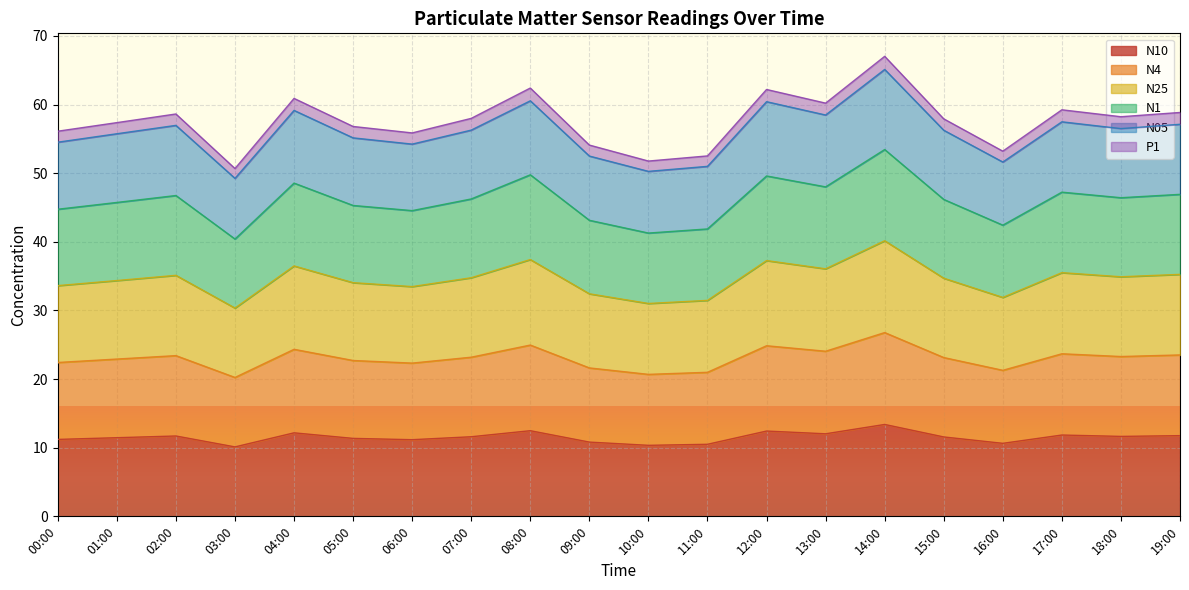

What is the total value across all series at 10:00?

51.8